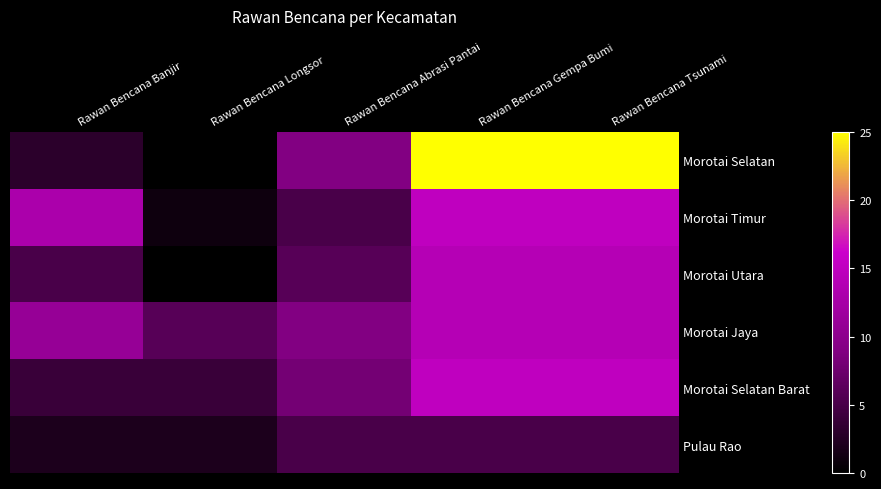

Which series has the widest spread of values?

Morotai Selatan